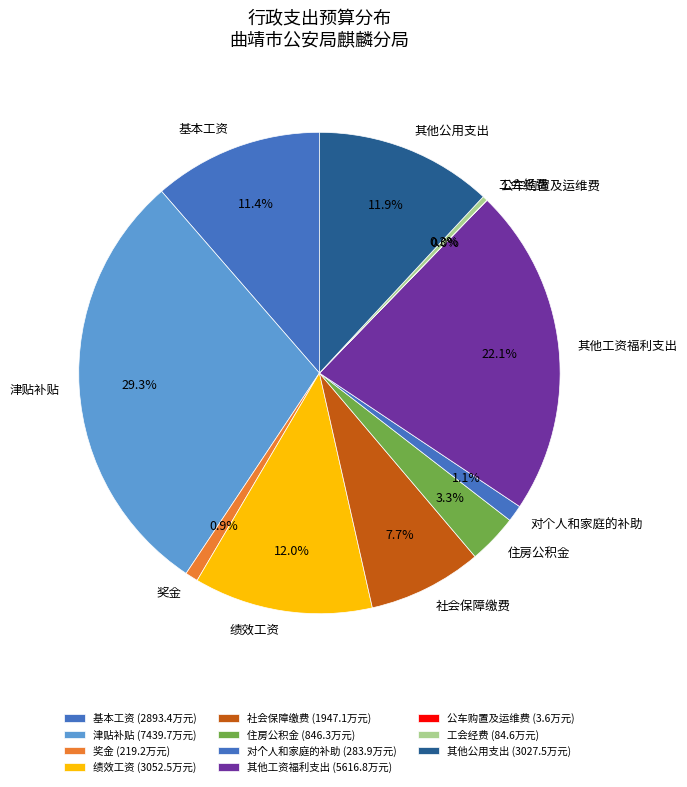

To the nearest percent, what is the average slice percentage?

9%